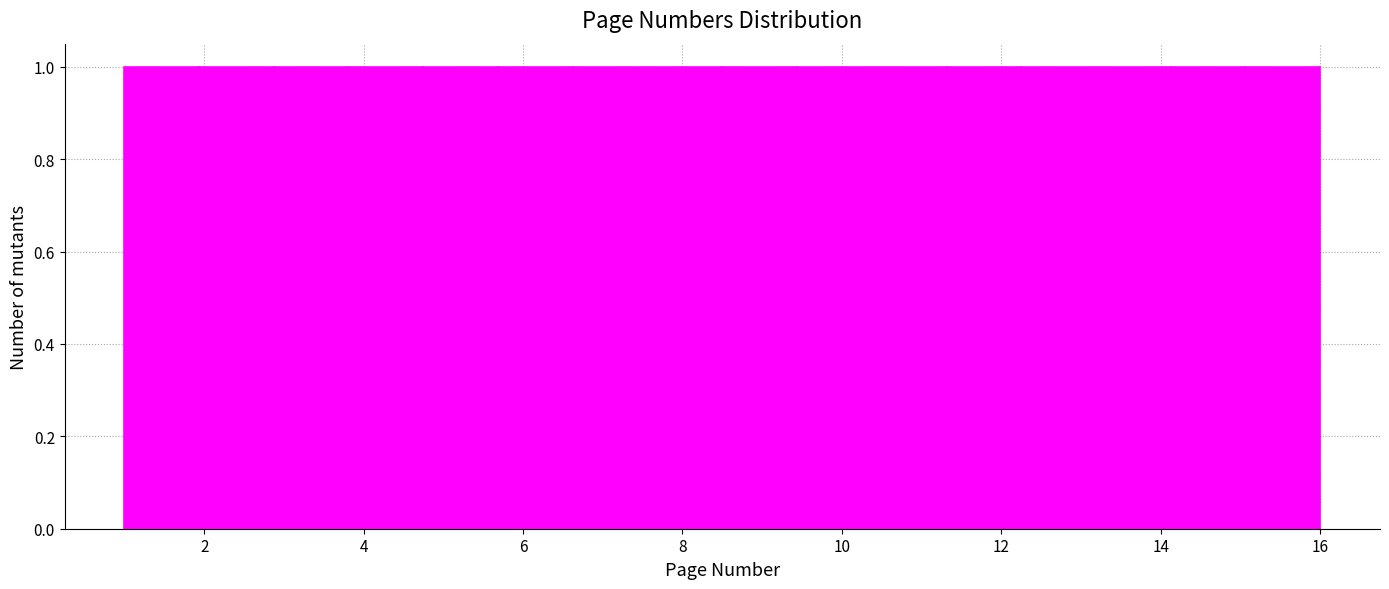

Reading left to right, list every bar in this chart as the range it spans on the x-axis followed by its height. Neither the bar edges nor the heights are printed on the chart, so give them approximately, as read against the axes.

1.0 to 2.0: 1
2.0 to 2.8: 1
2.8 to 3.8: 1
3.8 to 4.8: 1
4.8 to 5.6: 1
5.6 to 6.6: 1
6.6 to 7.6: 1
7.6 to 8.6: 1
8.6 to 9.4: 1
9.4 to 10.4: 1
10.4 to 11.4: 1
11.4 to 12.2: 1
12.2 to 13.2: 1
13.2 to 14.2: 1
14.2 to 15.0: 1
15.0 to 16.0: 1